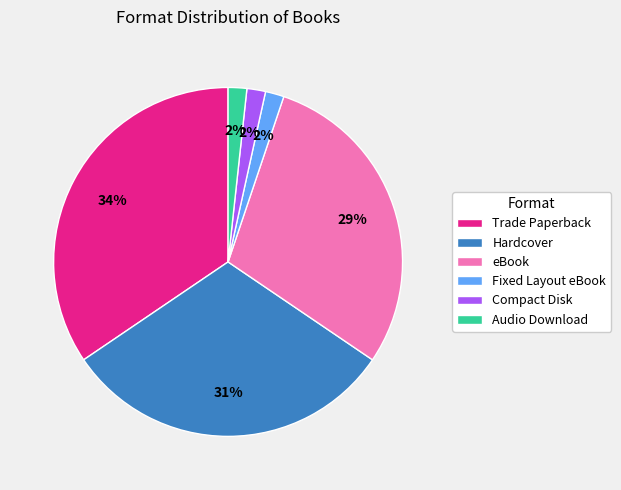

Does Hardcover account for over 50% of the chart?

No